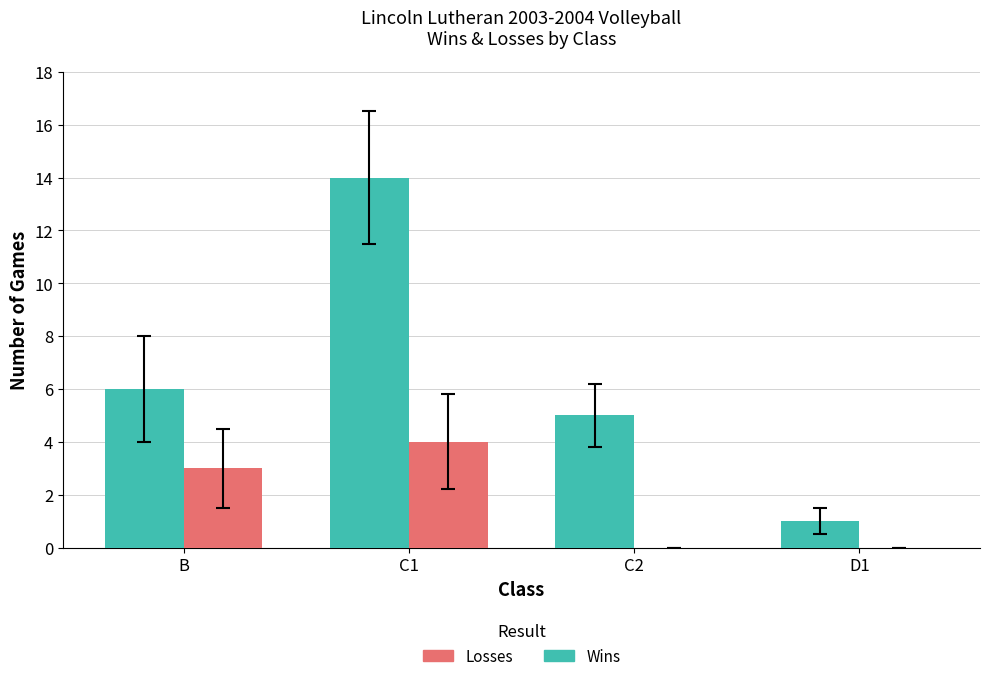

True or false: Losses has a value of 2 at C1.

False